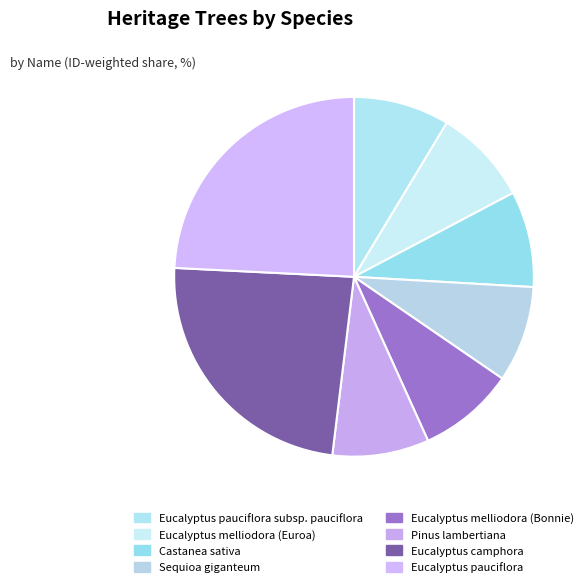

How many slices are in this pie chart?

8